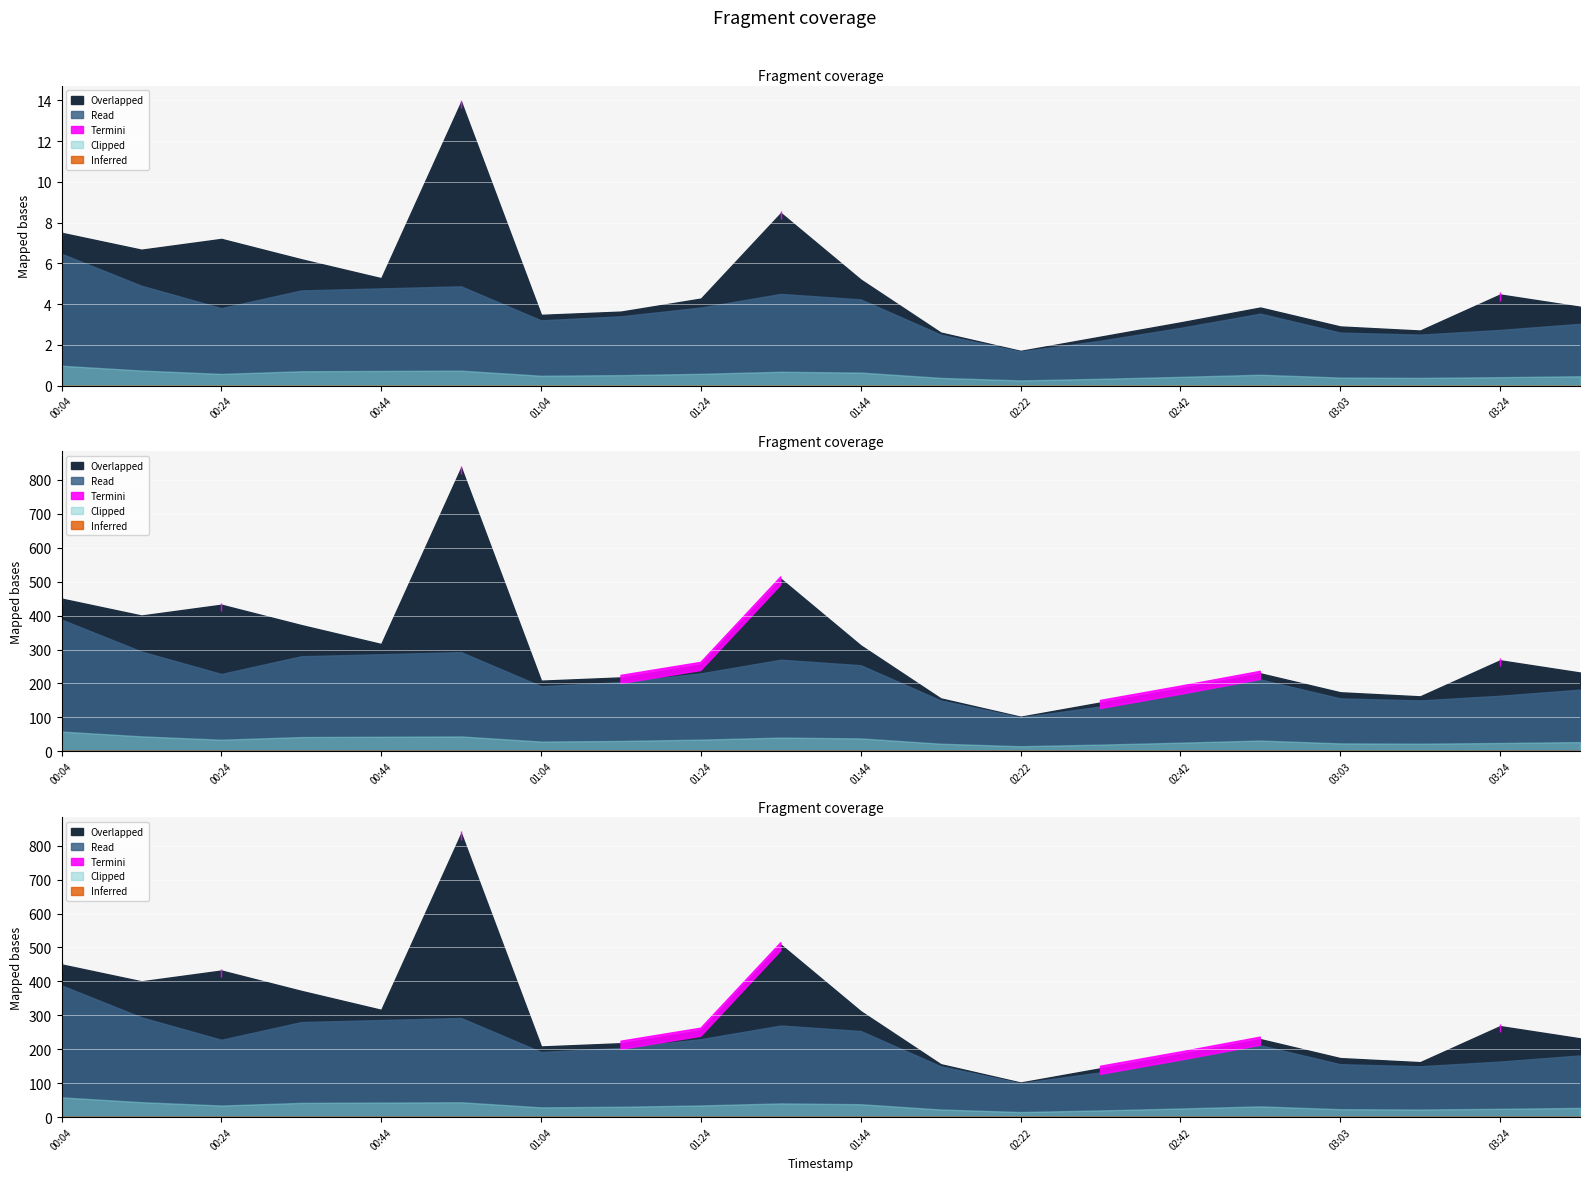

How many values in the P2 series exceed 3?

13